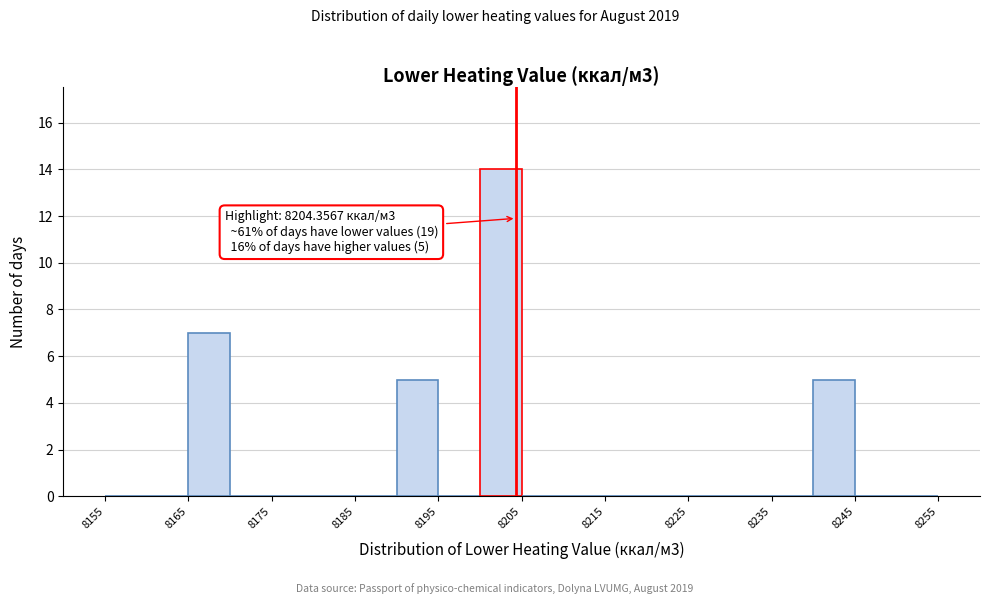

Which range on the x-axis has the tallest bar?

8200 to 8205